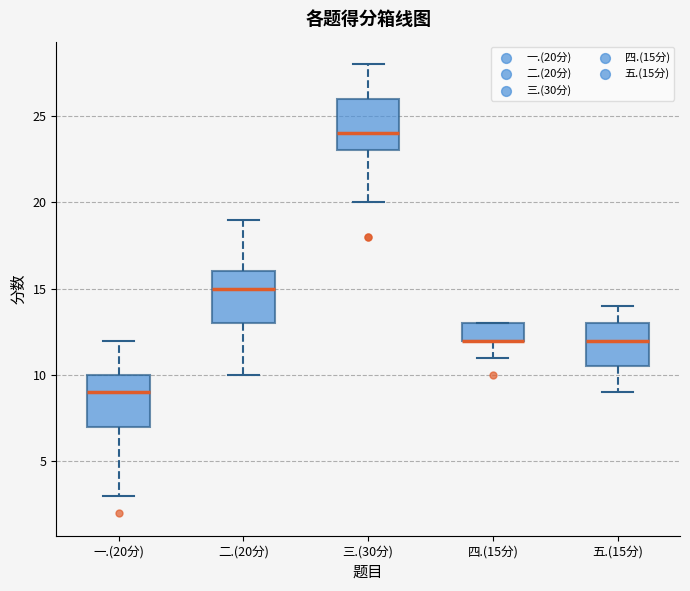

Reading left to right, read every box against the y-axis: the position of its median line, the range the box covers, and the ends of its whiskers. The values are not printed on the chart, so give them approximately, as read against the axis.

一.(20分): median 9.0, box 7.0 to 10.0, whiskers 3.0 to 12.0
二.(20分): median 15.0, box 13.0 to 16.0, whiskers 10.0 to 19.0
三.(30分): median 24.0, box 23.0 to 26.0, whiskers 20.0 to 28.0
四.(15分): median 12.0 (drawn on the box's lower edge), box 12.0 to 13.0, whiskers 11.0 to 13.0
五.(15分): median 12.0, box 10.5 to 13.0, whiskers 9.0 to 14.0